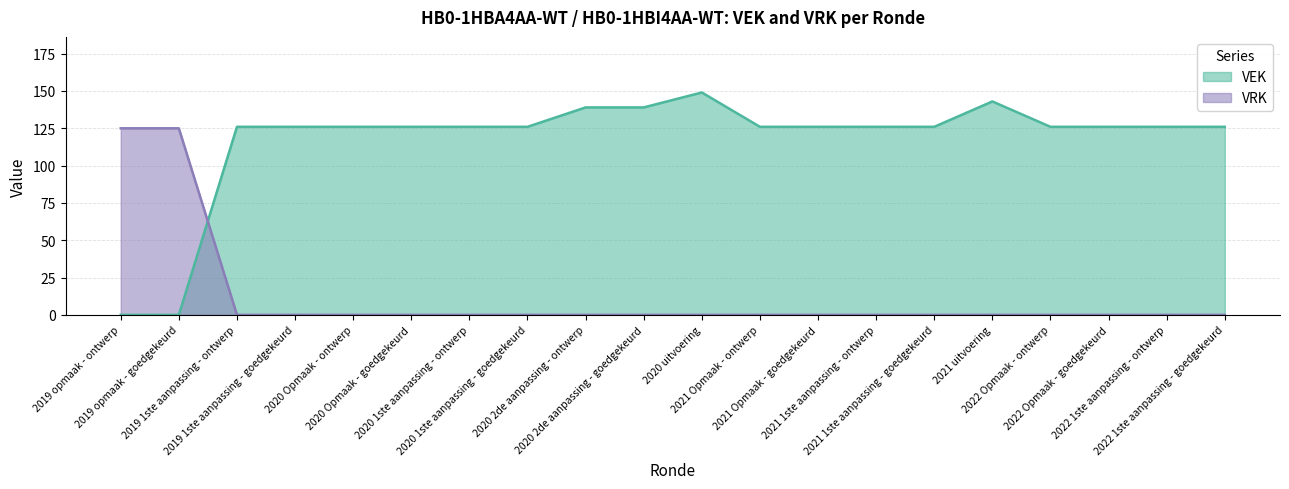

Which series has the widest spread of values?

VEK